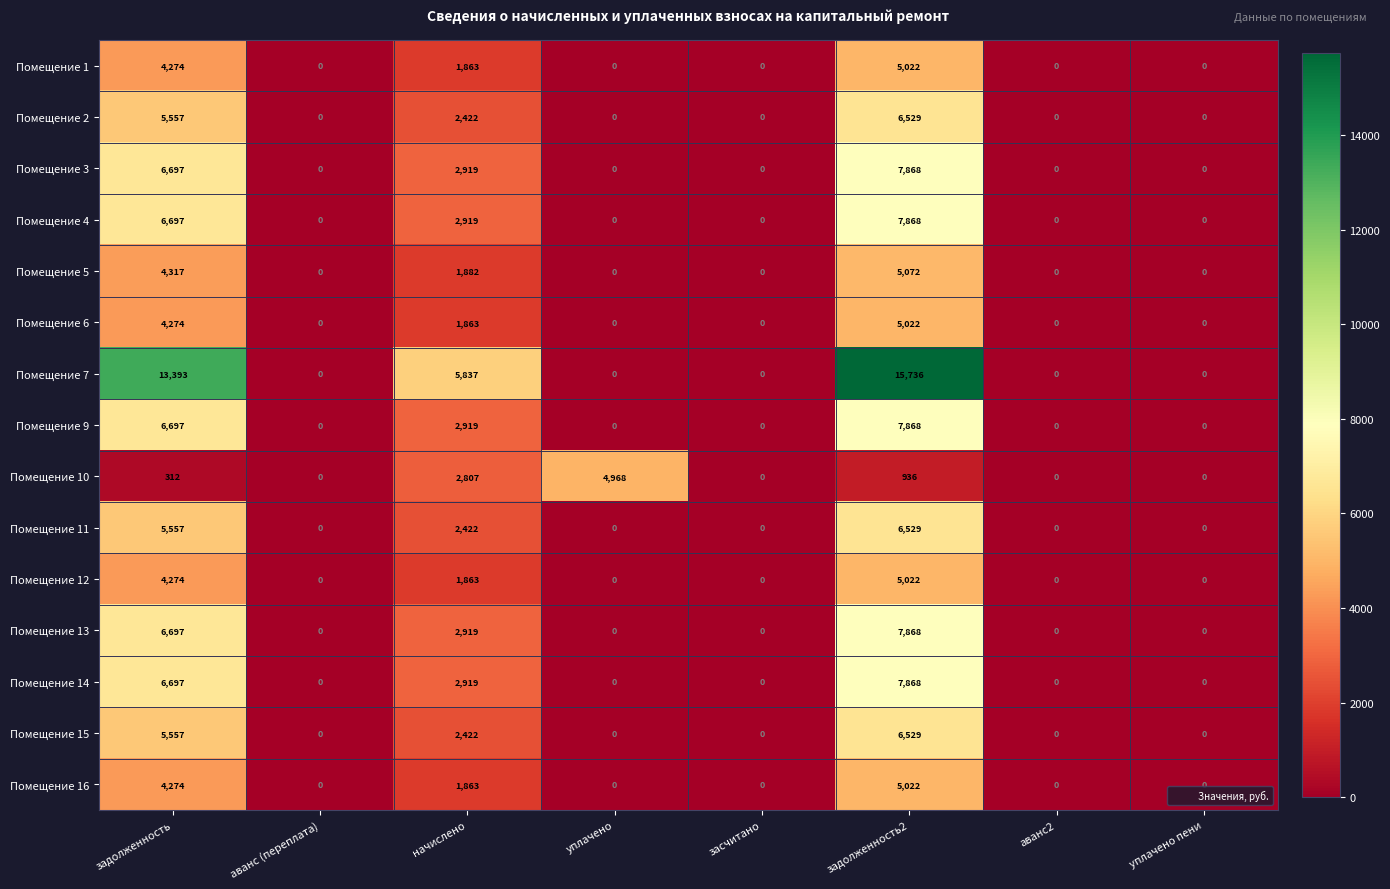

Which series has the largest range (max minus min)?

Помещение 7